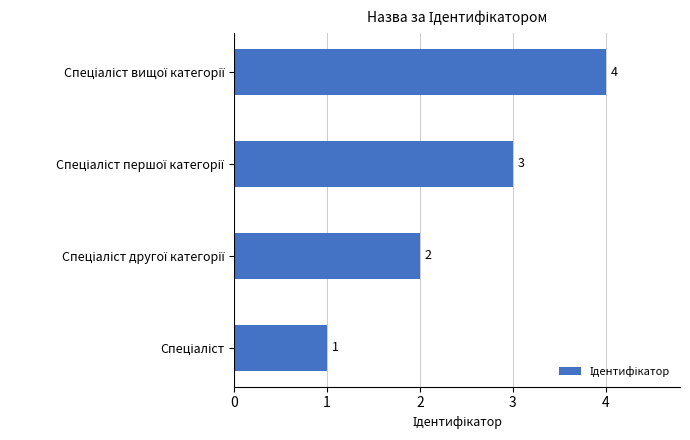

What is the maximum value shown in the chart?

4